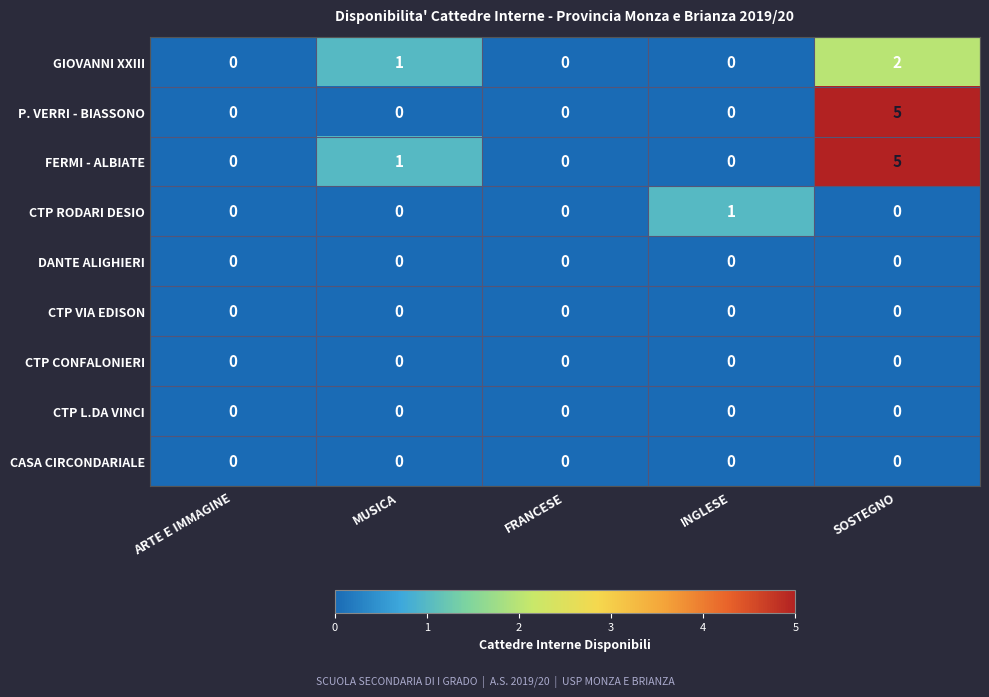

At which category does the chart reach its peak across all series?

SOSTEGNO